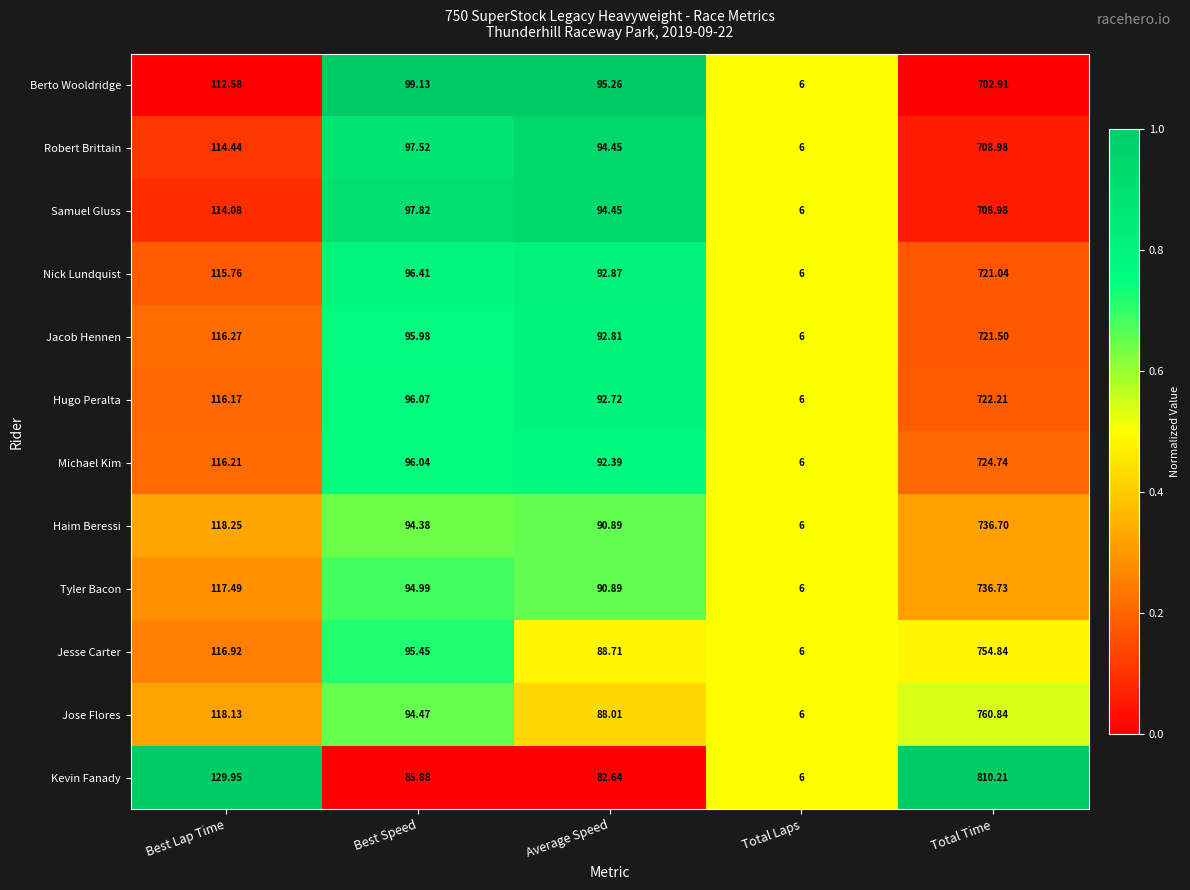

Is the value of Nick Lundquist at Total Laps greater than the value of Robert Brittain at Best Lap Time?

No